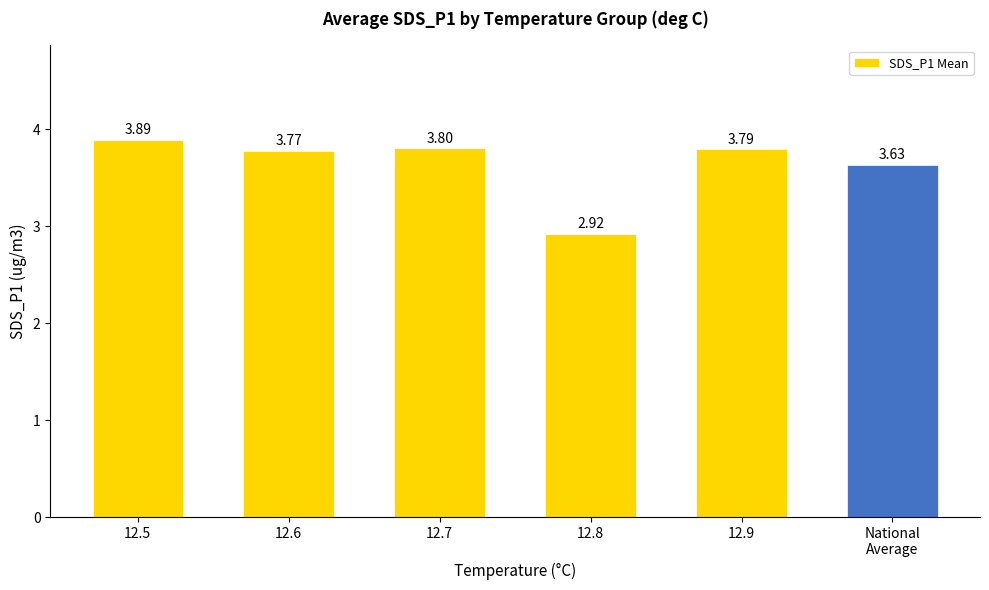

What is the difference between the maximum and second lowest values?

0.3